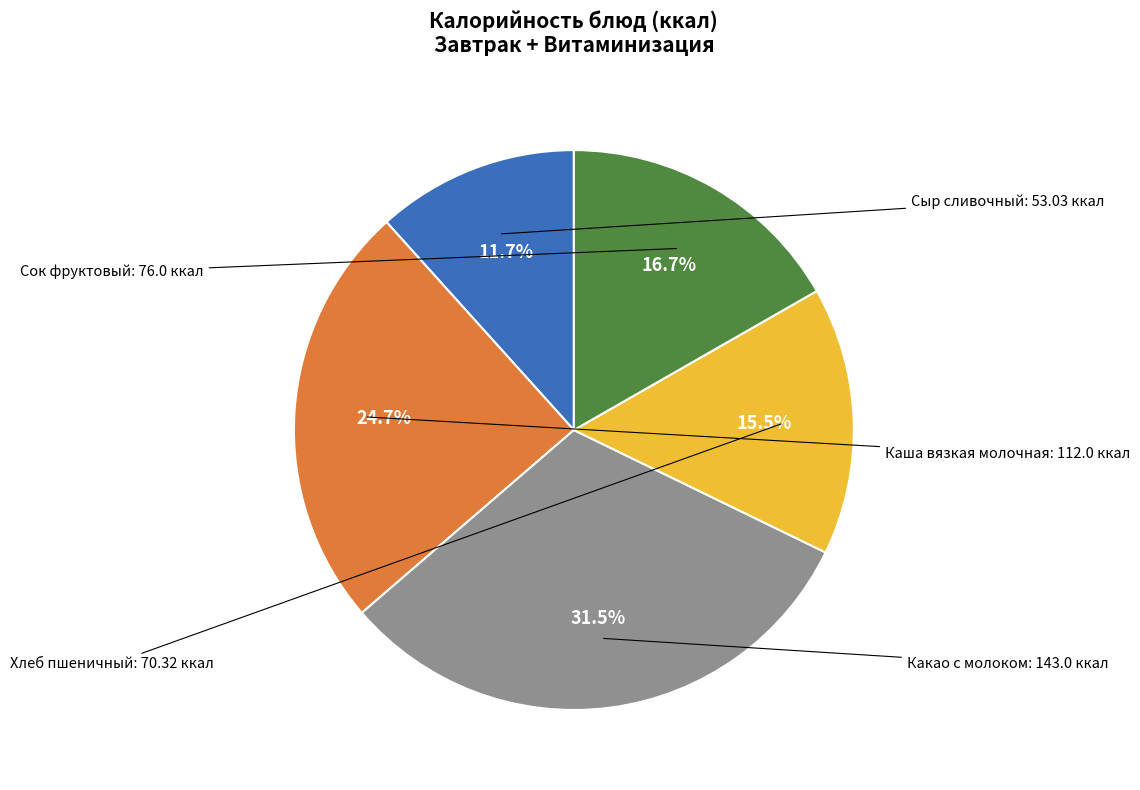

Is there any slice that represents more than half of the pie?

No